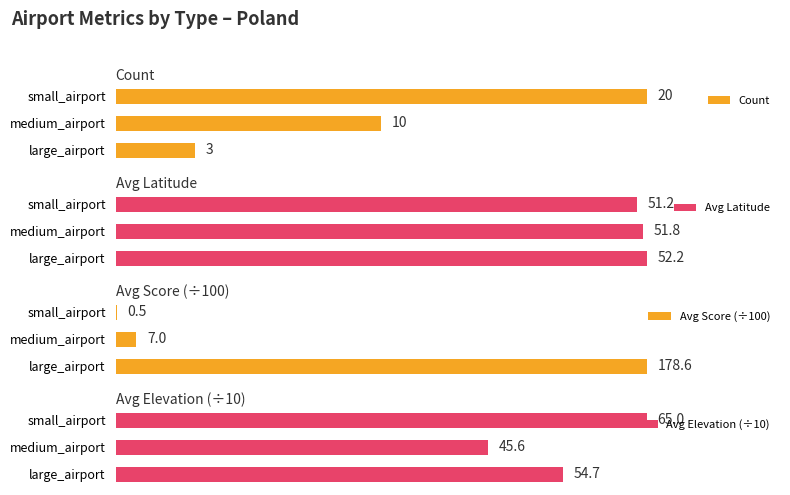

List the series in order of their peak value, lowest first.

Count, Avg Latitude, Avg Elevation (÷10), Avg Score (÷100)